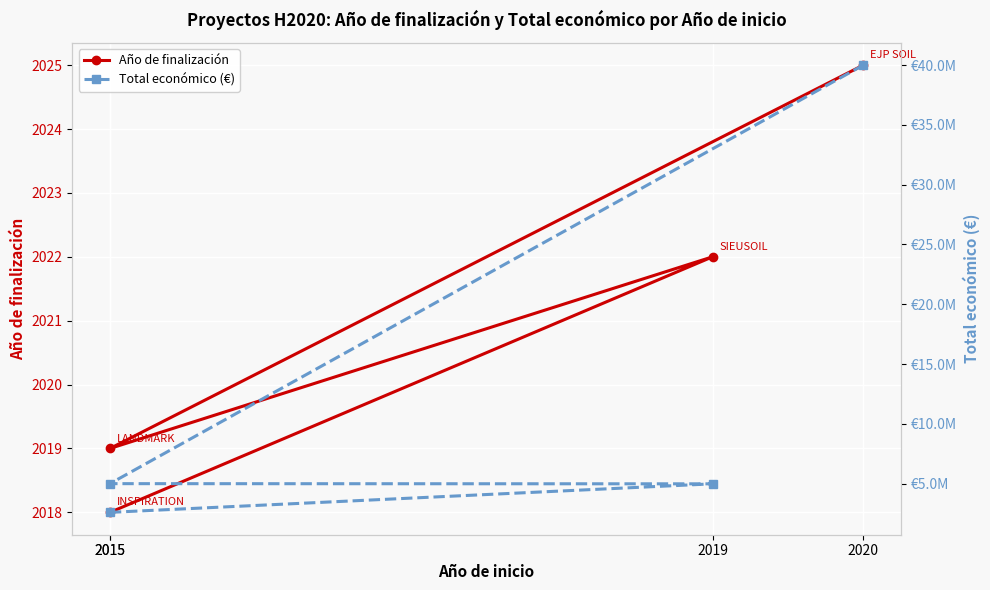

What is the average value of the Total económico (€) series?

13145974